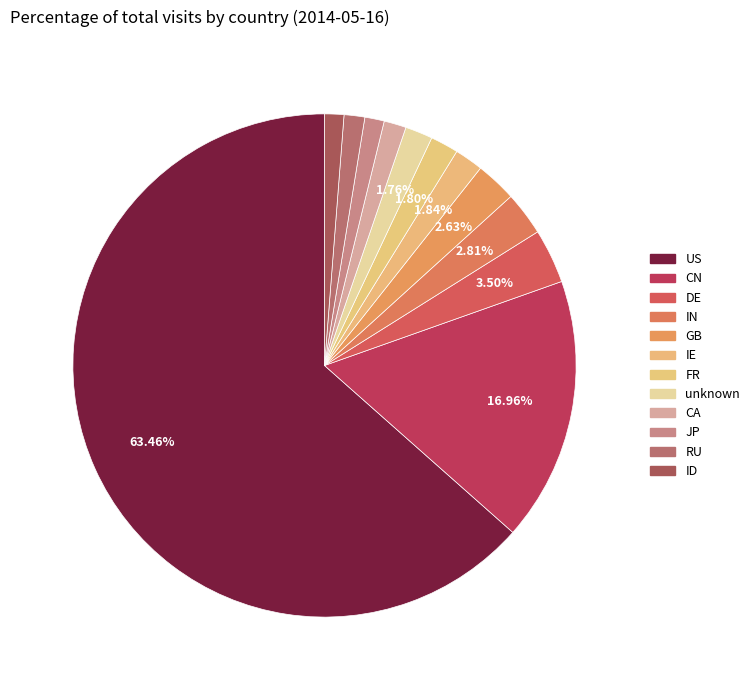

Is it true that CN is 17% of the pie?

True